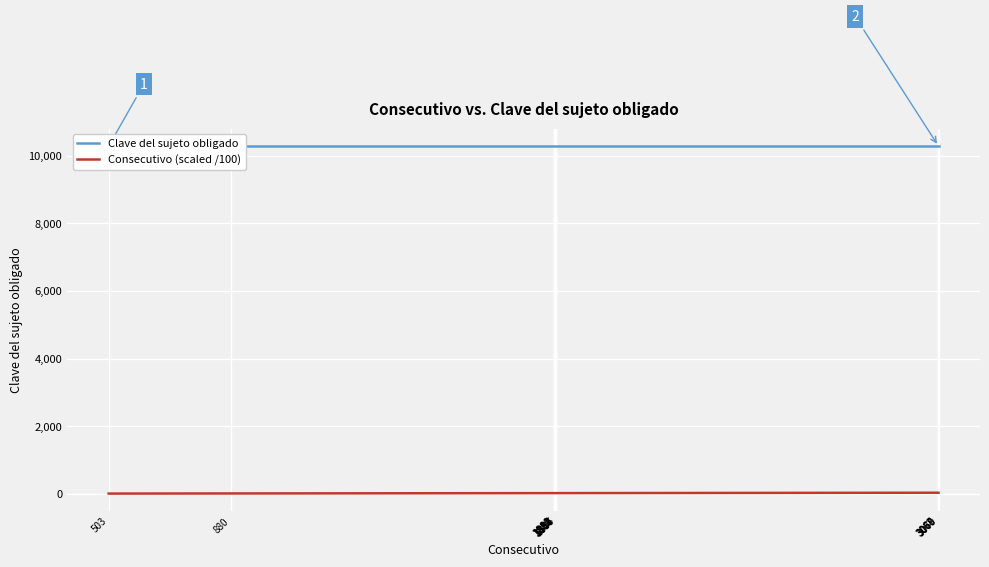

True or false: Clave del sujeto obligado and Consecutivo (scaled /100) intersect in this chart.

False